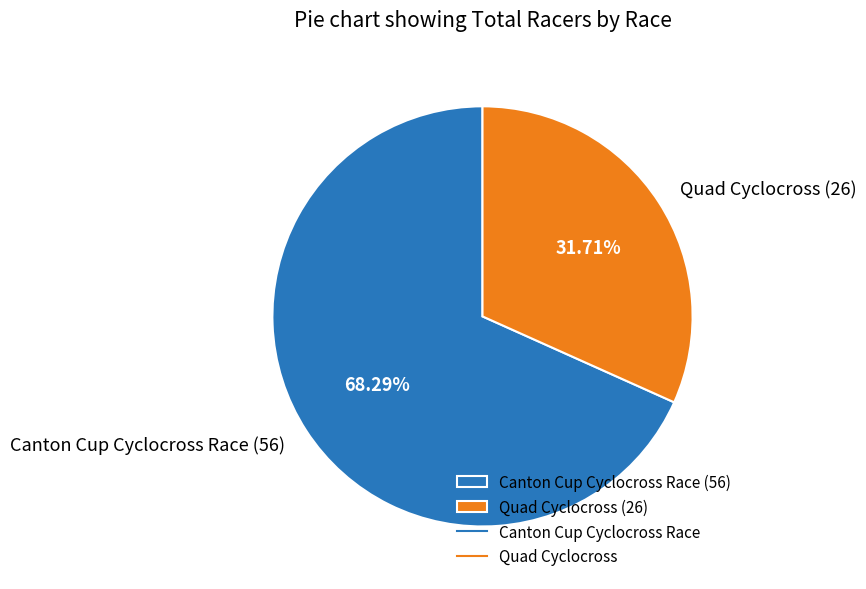

To the nearest percent, what is the average slice percentage?

50%